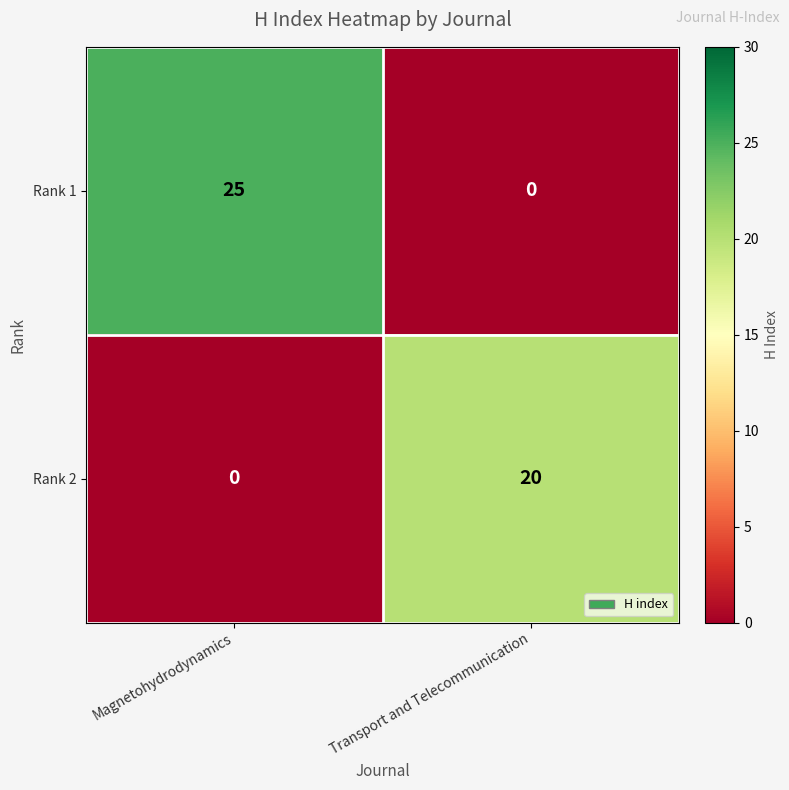

What is the highest value of the Rank 1 series?

25